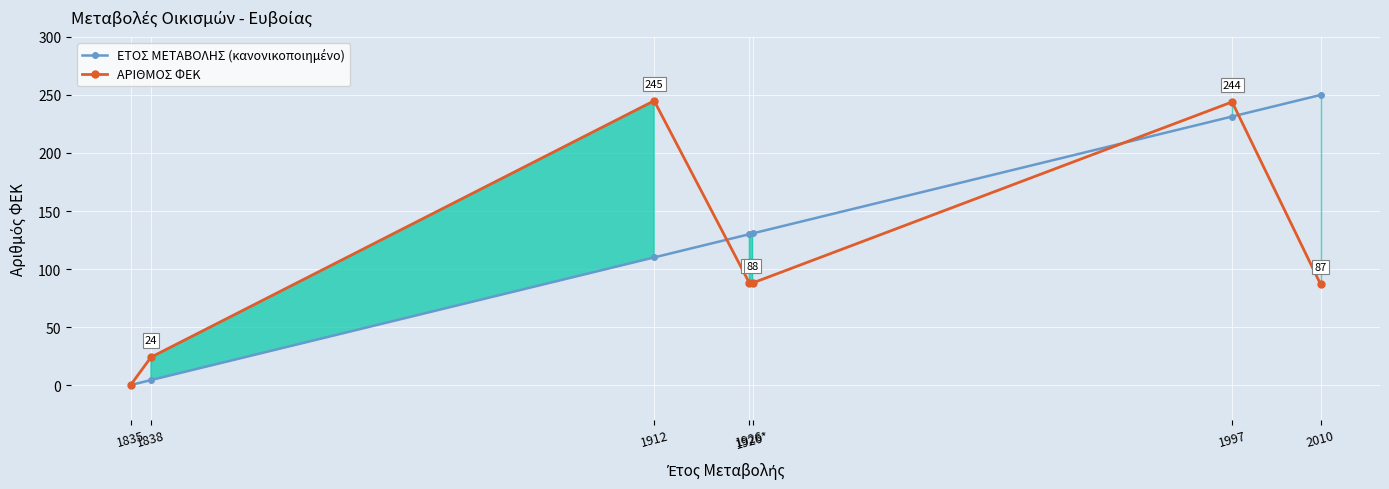

True or false: ΕΤΟΣ ΜΕΤΑΒΟΛΗΣ (κανονικοποιημένο) has more than 0 interior local peaks.

False